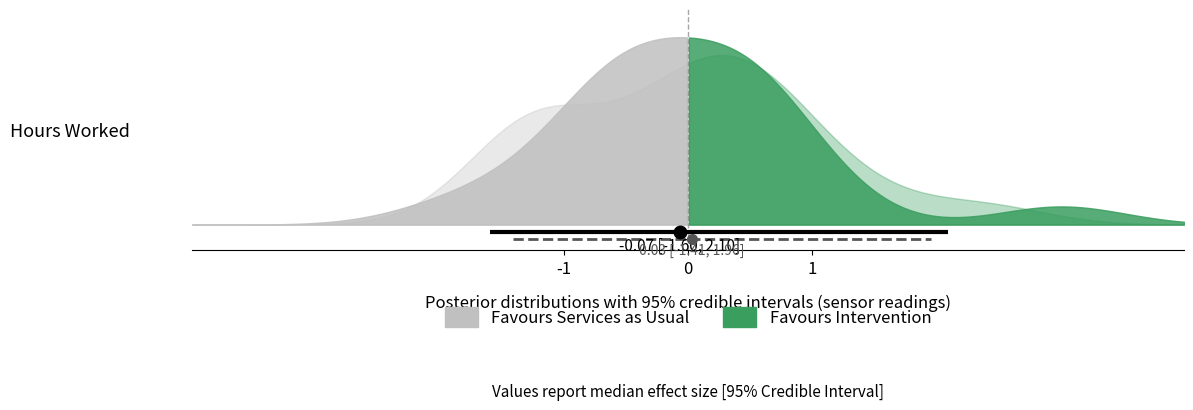

Is the value of P2 at -1 greater than the value of P1 at 0?

No